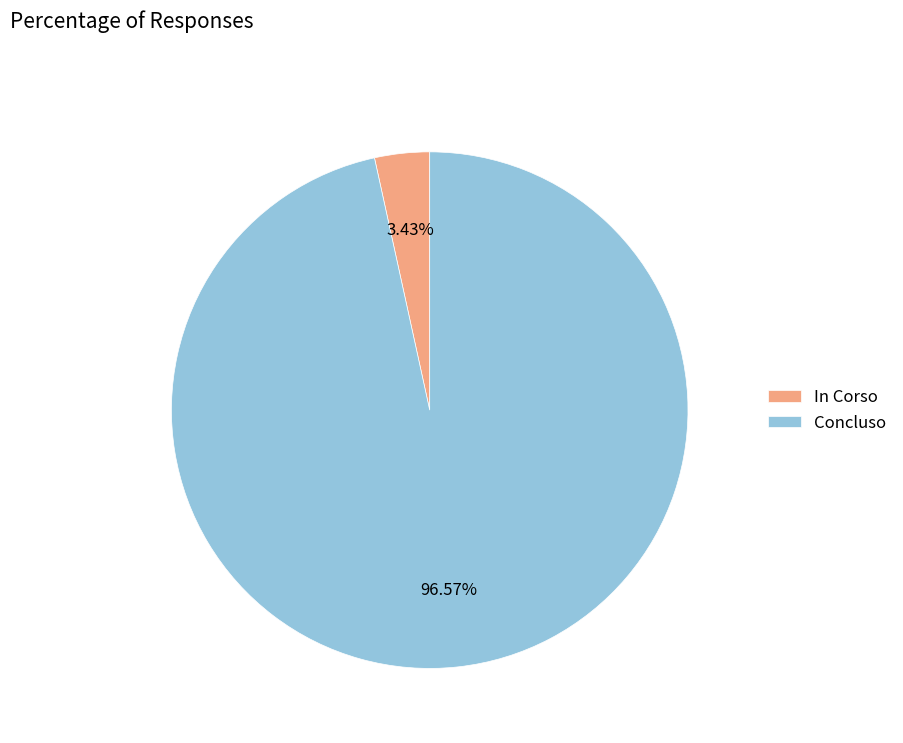

Rank the categories by value from lowest to highest.

In Corso, Concluso